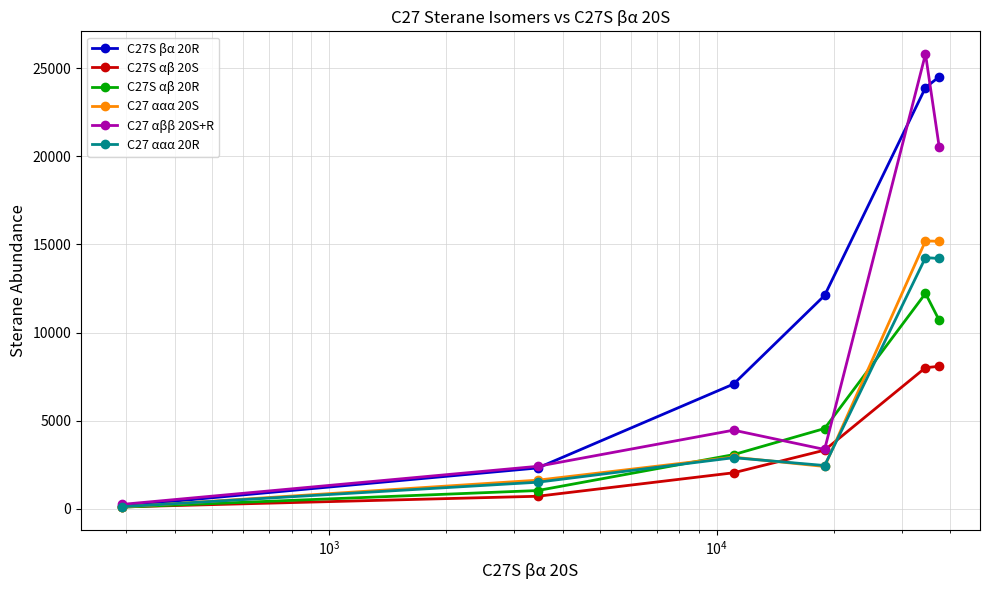

How many values in the C27S αβ 20S series are below 3329?

3